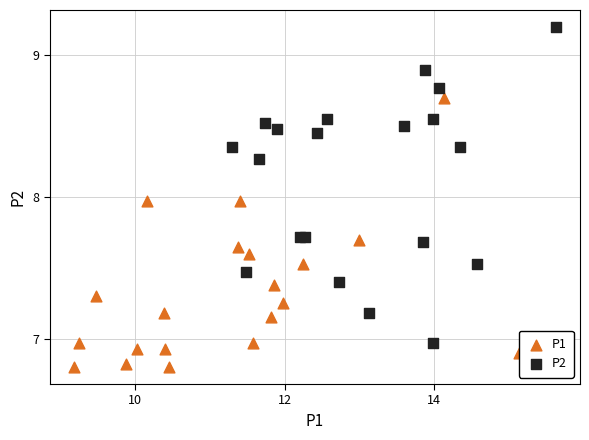

Which series reaches the minimum Y coordinate?

P1